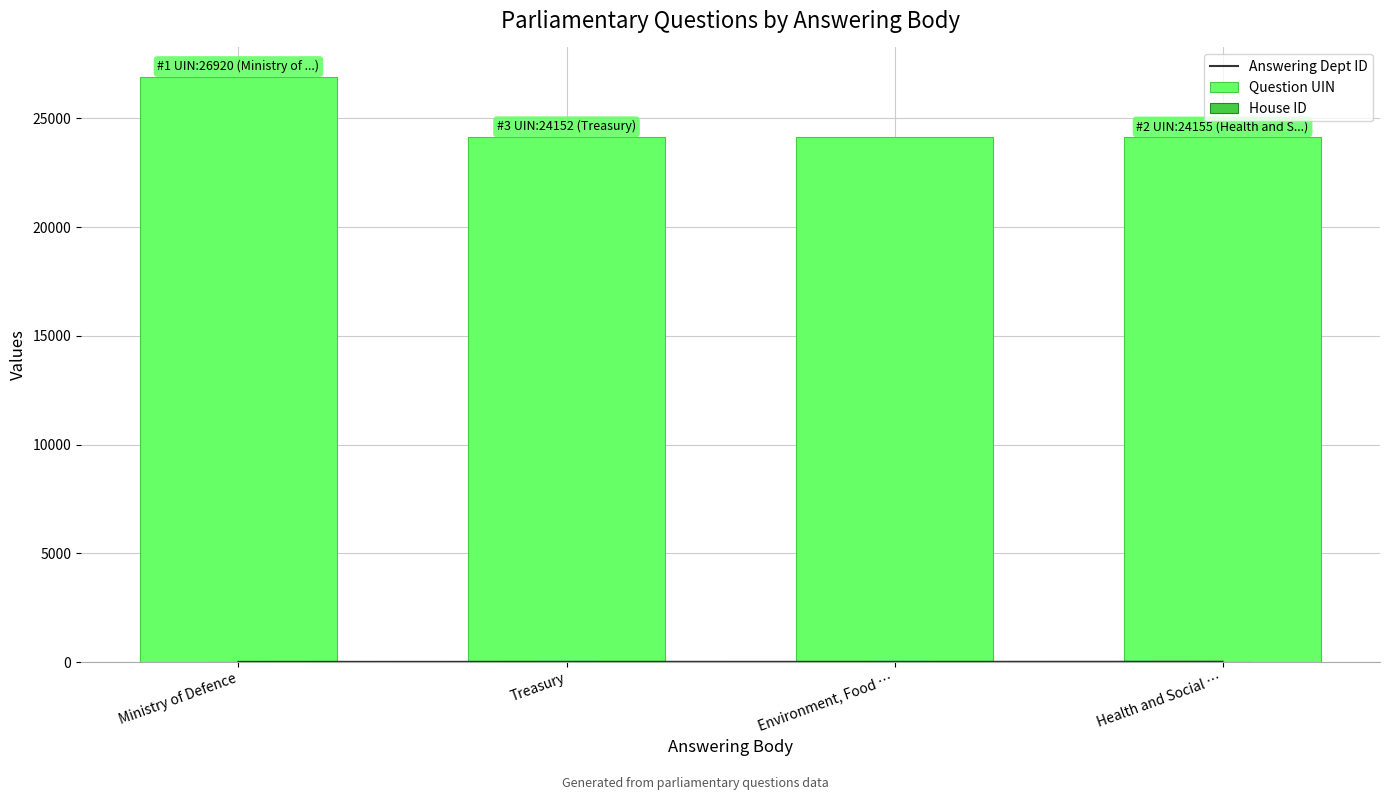

What is the difference between the highest and lowest values at Environment, Food …?

24136